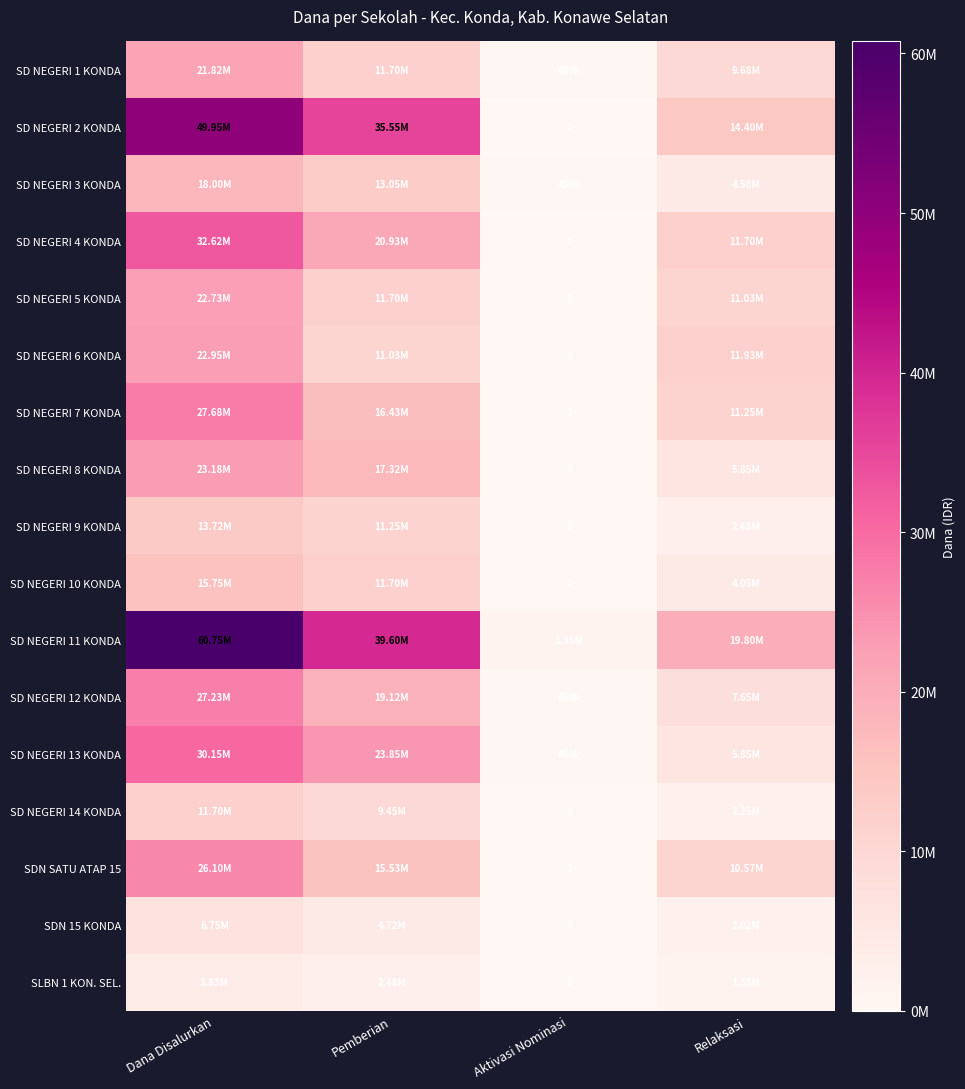

At how many categories does at least one series exceed 38904486?

2